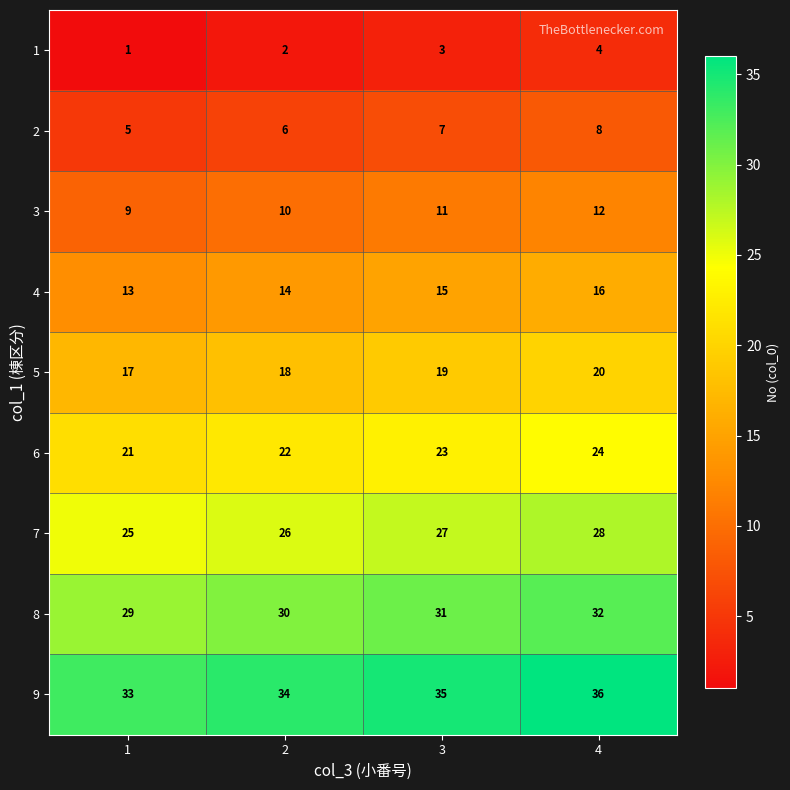

At which category is the sum across all series the highest?

4